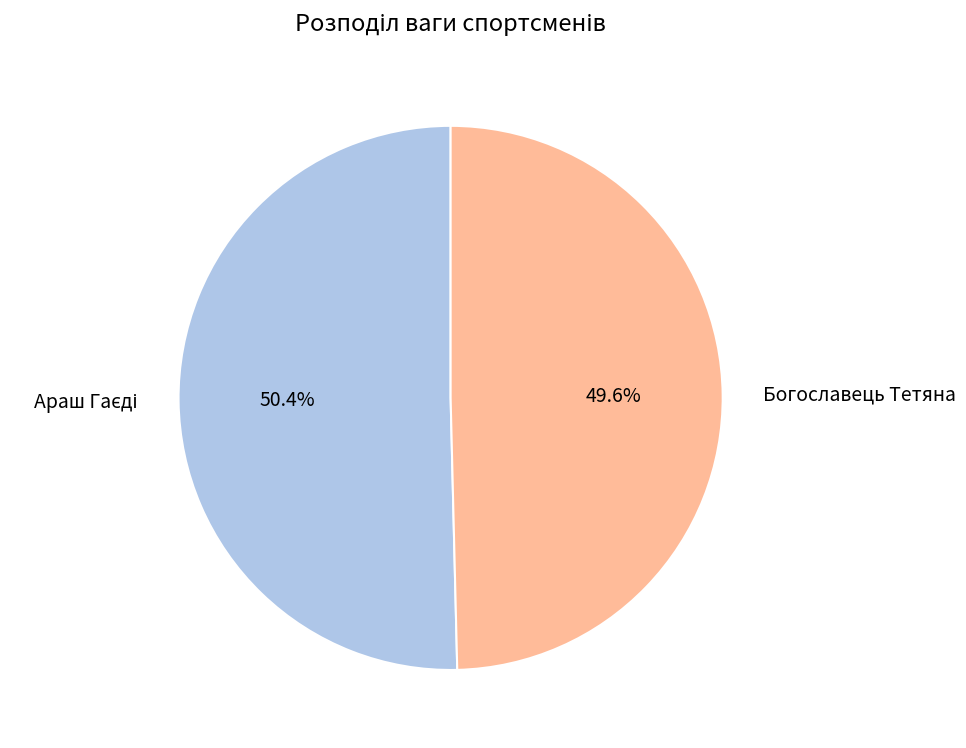

What portion of the pie excludes Богославець Тетяна?

50.4%